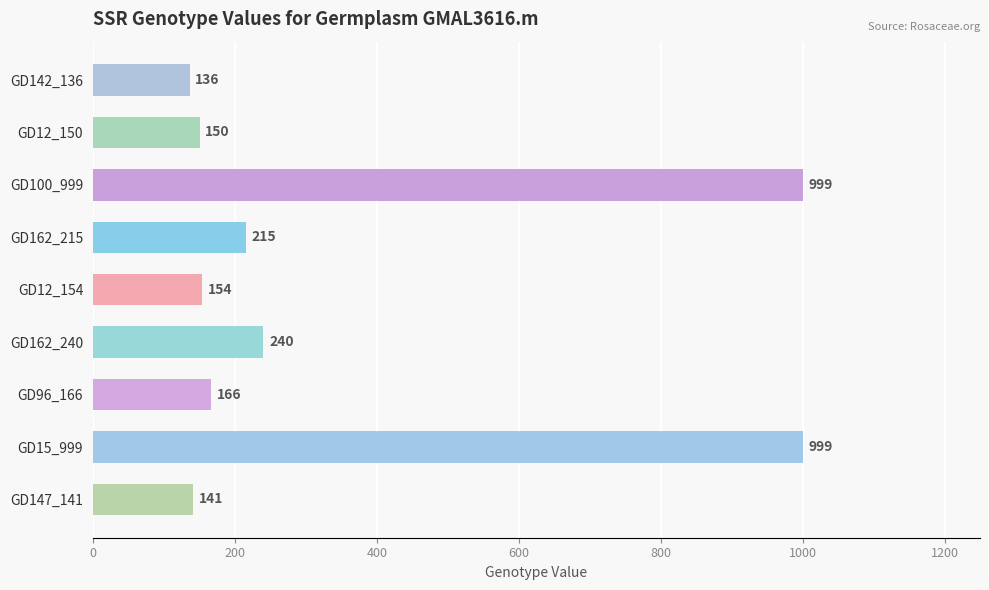

What is the label of the 5th bar from the top?

GD12_154